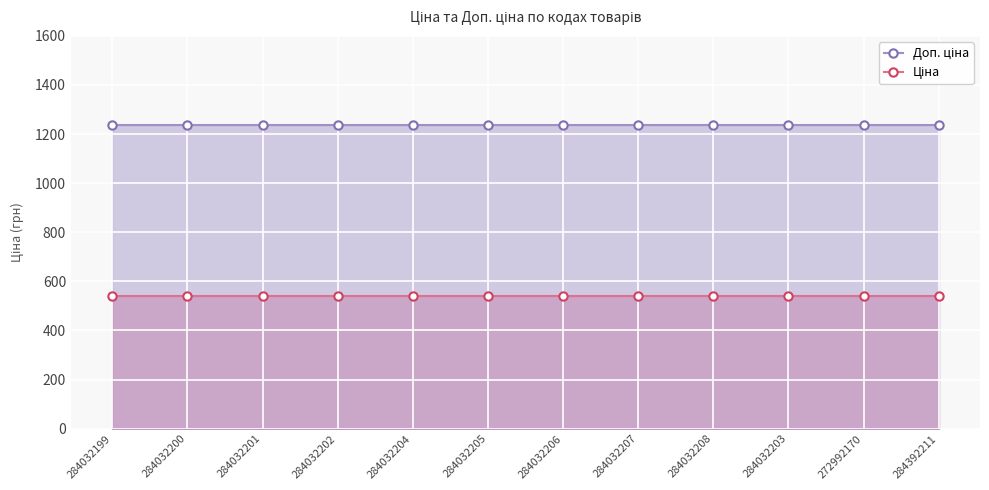

Which series has the largest total across all categories?

Доп. ціна